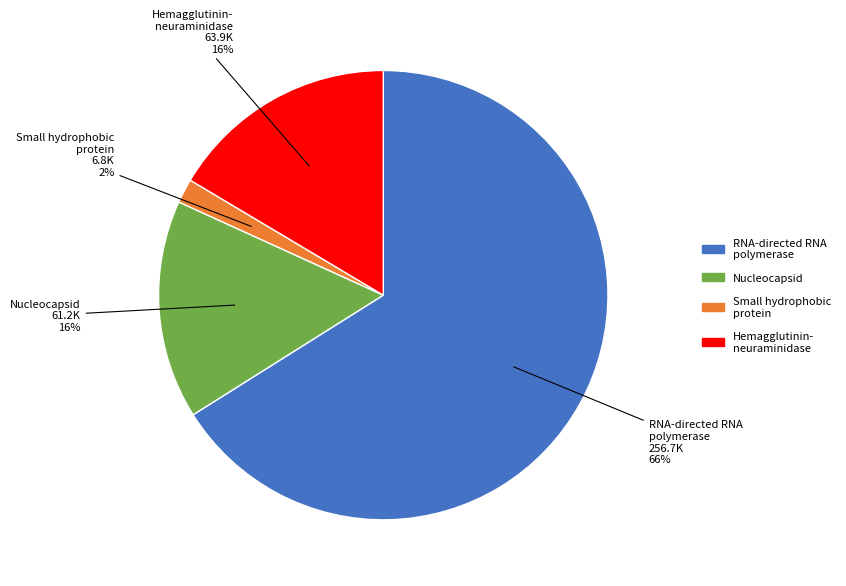

Is there a majority slice in this chart?

Yes